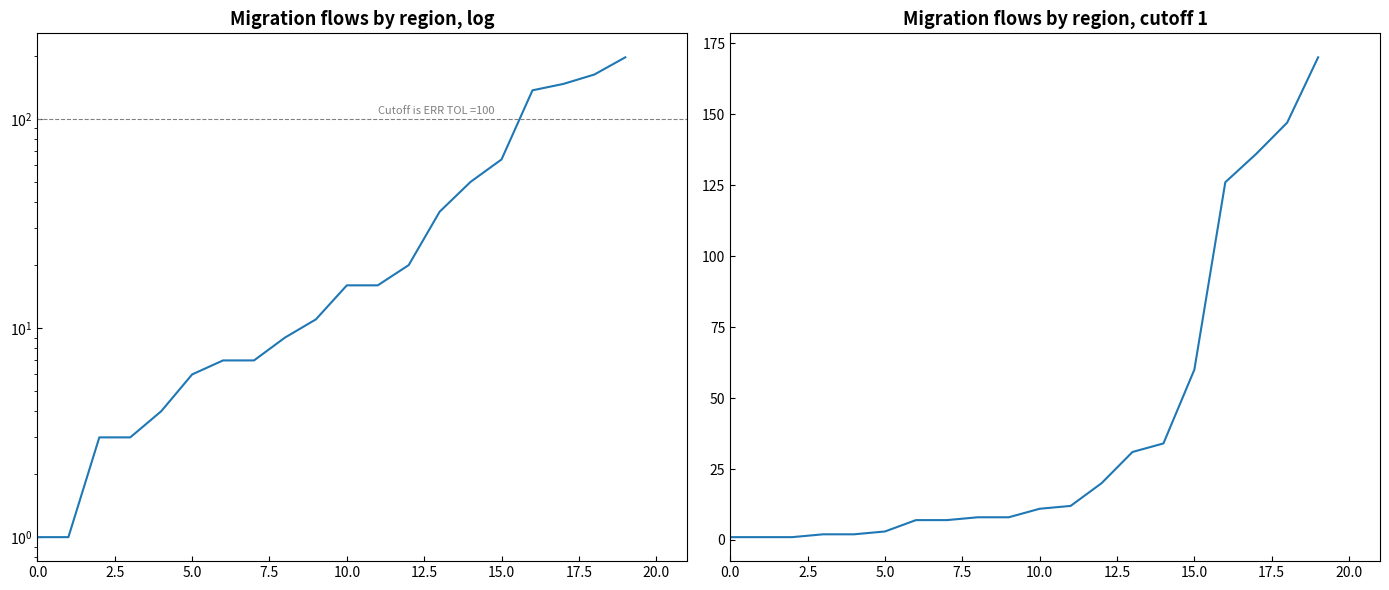

How many values in the Total entrées series exceed 11?

9